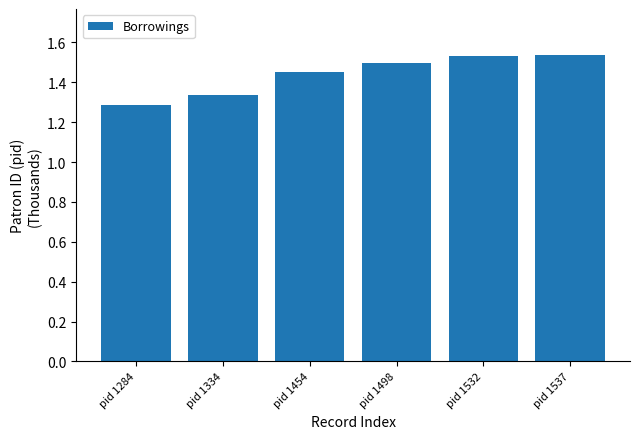

What is the ratio of the value at pid 1334 to the value at pid 1537?

0.9